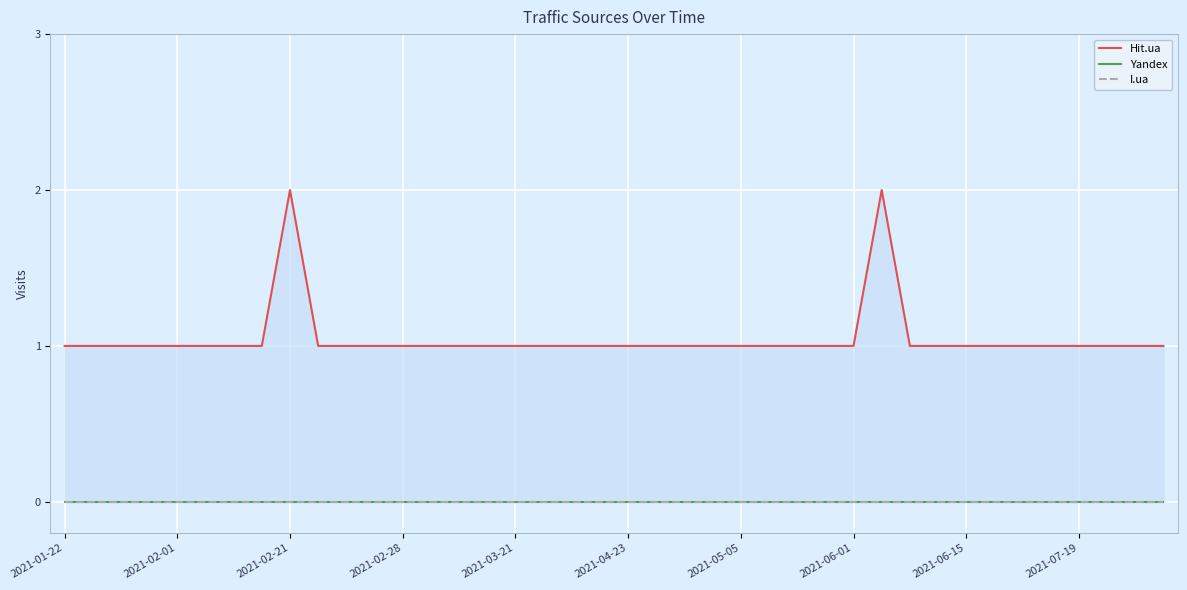

Which label corresponds to the smallest value in the chart?

2021-01-22